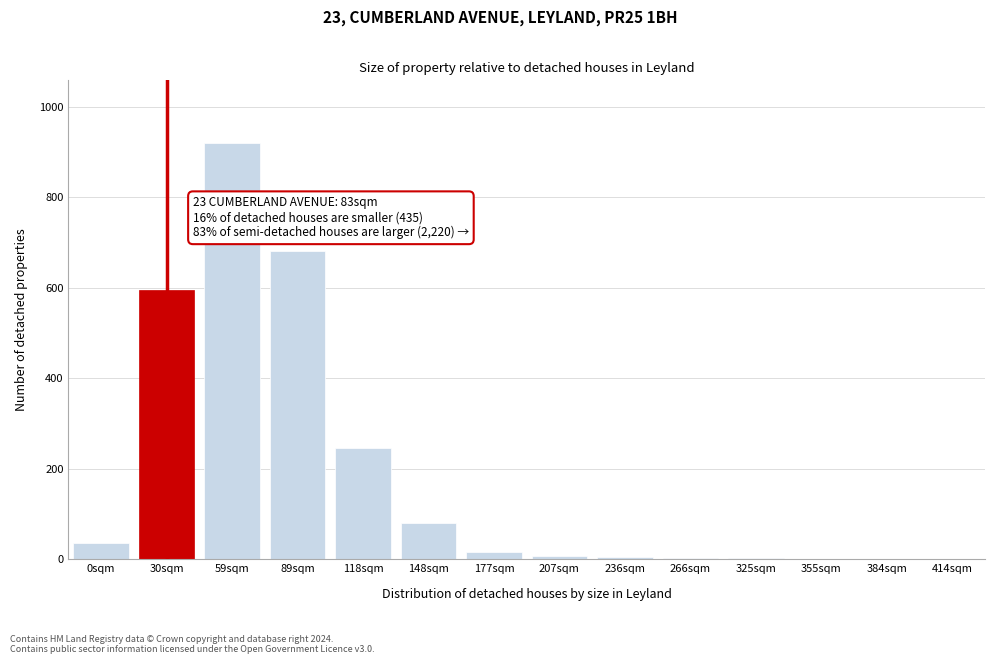

Which label corresponds to the largest value in the chart?

59sqm